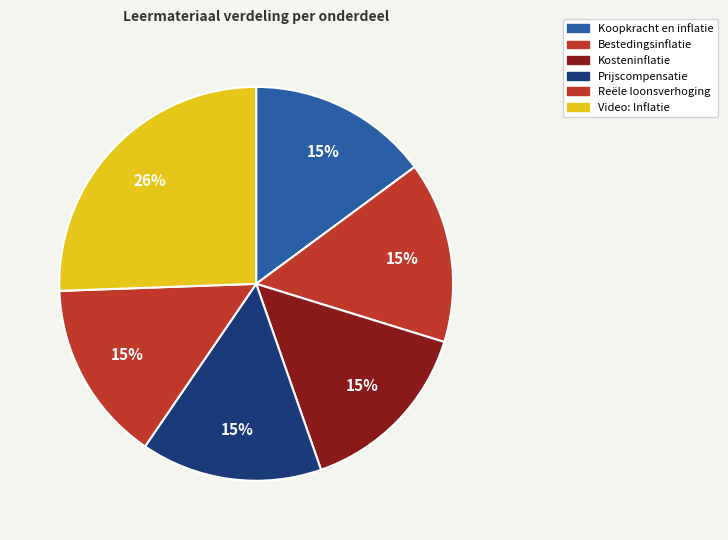

Does any single category account for the majority?

No